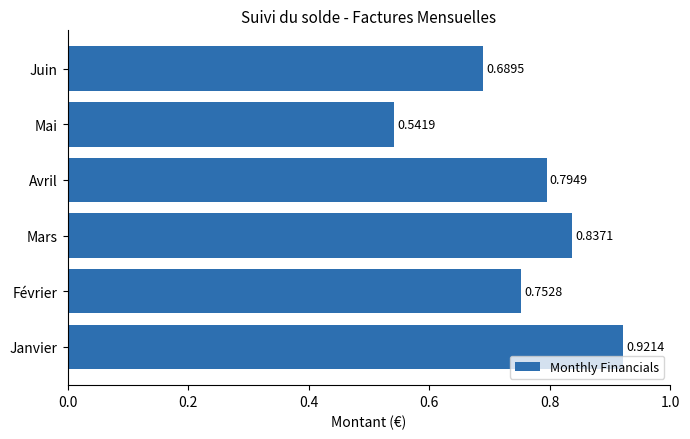

What is the sum of the values at Mai and Janvier?

1.5